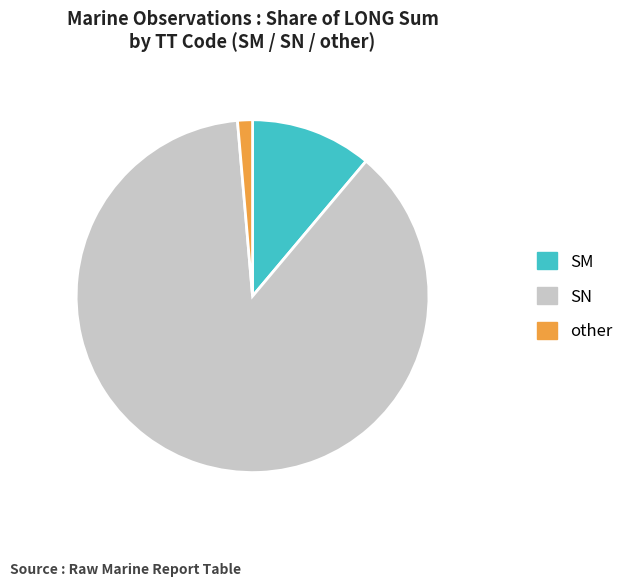

True or false: SN accounts for 88% of the total.

True